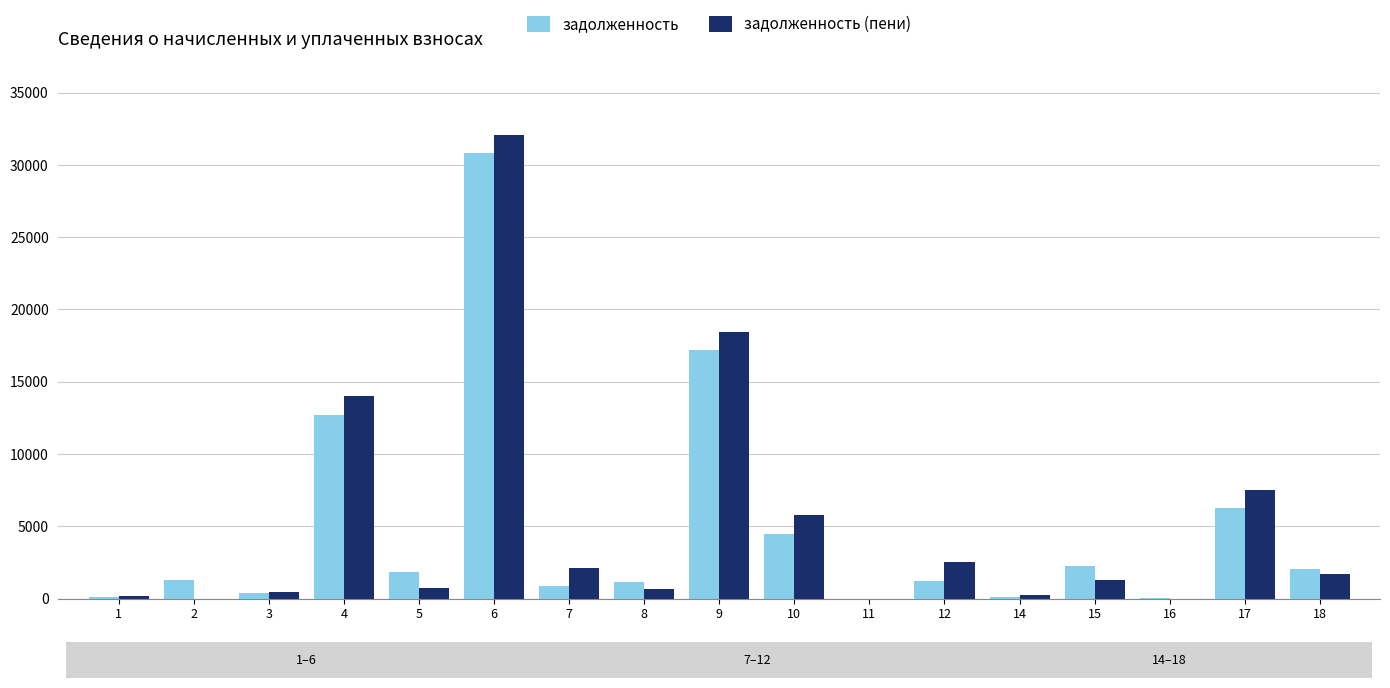

What is the sum of all задолженность values?

82581.6